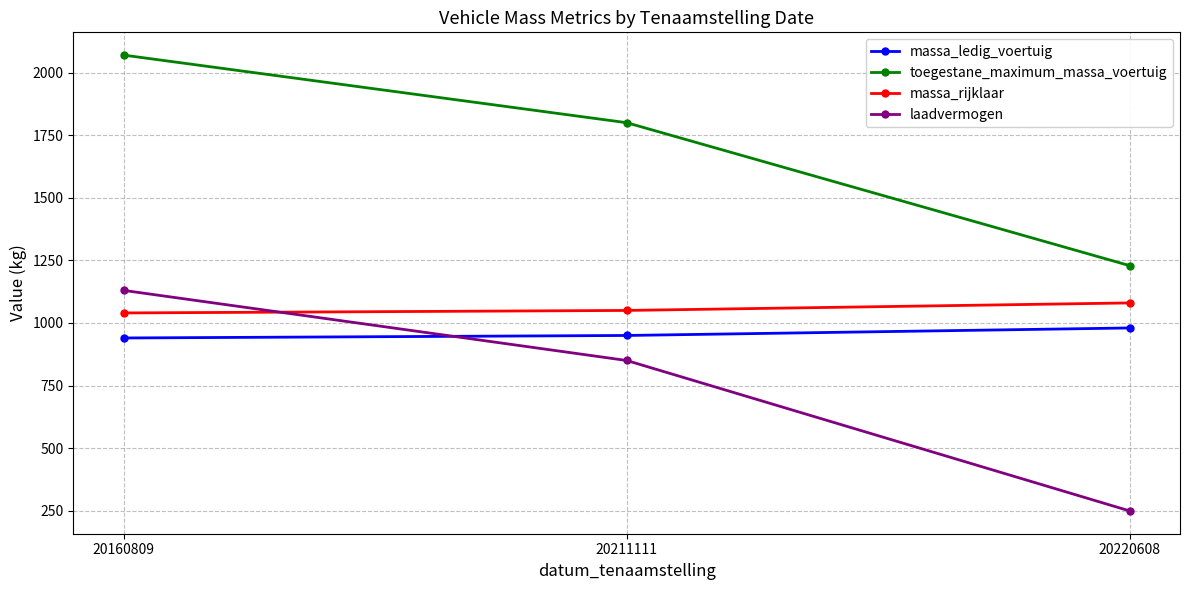

Is the value of toegestane_maximum_massa_voertuig at 20220608 greater than the value of massa_rijklaar at 20220608?

Yes